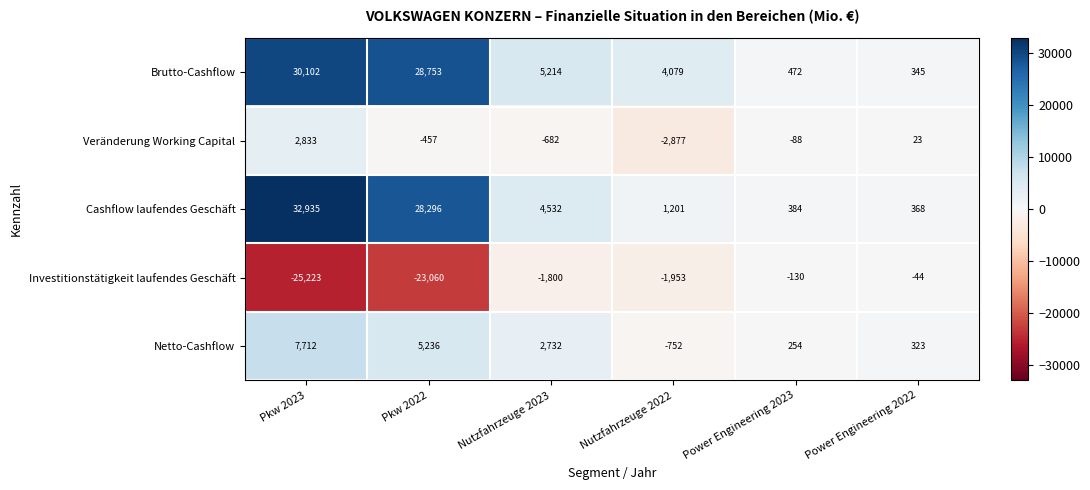

Is it true that Investitionstätigkeit laufendes Geschäft equals -6639 at Pkw 2023?

False